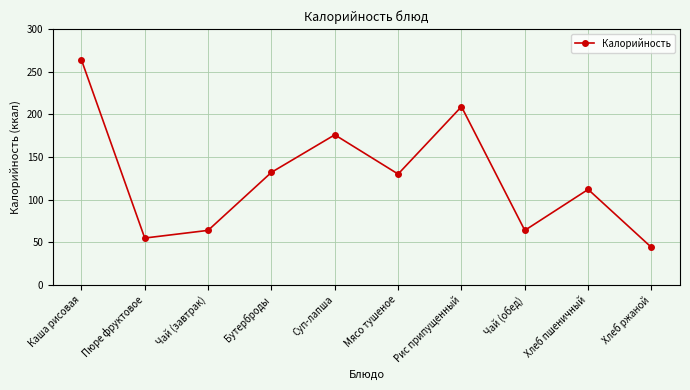

What is the difference between the maximum and minimum values?

220